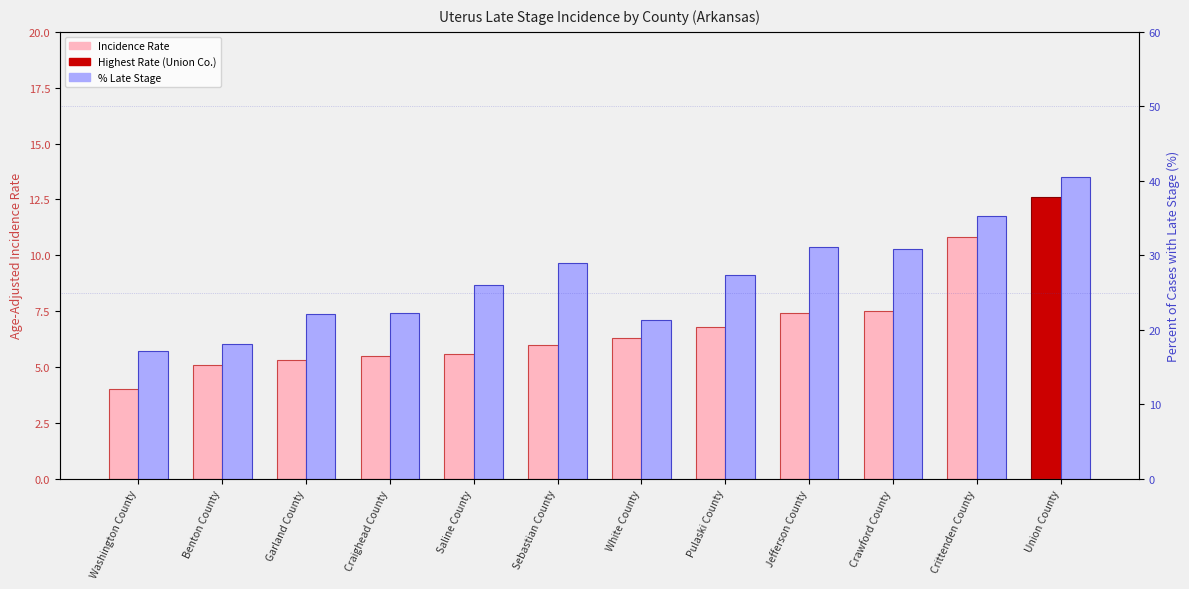

Where does the Percent Late Stage (%) series first go above 27?

Sebastian County